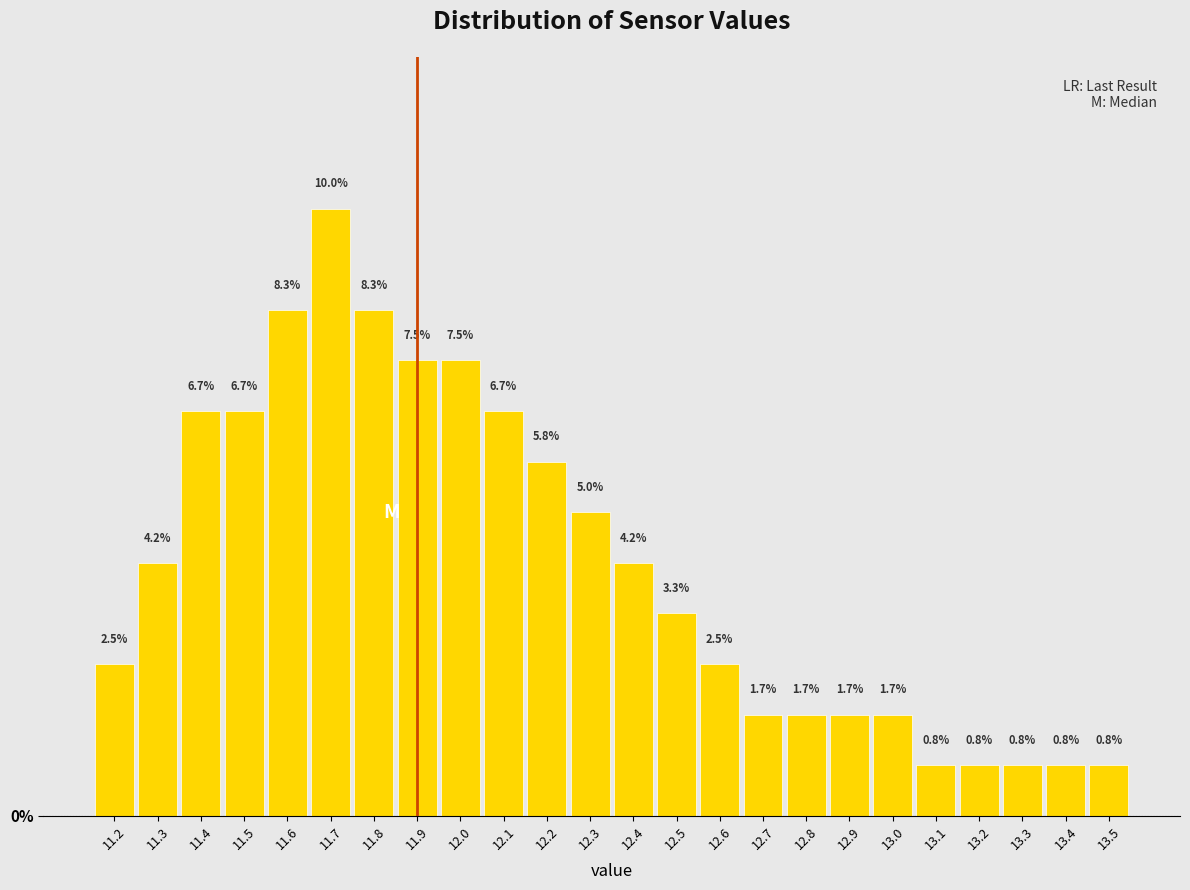

What is the height of the bar covering 12.15 to 12.25 on the x-axis?

5.8